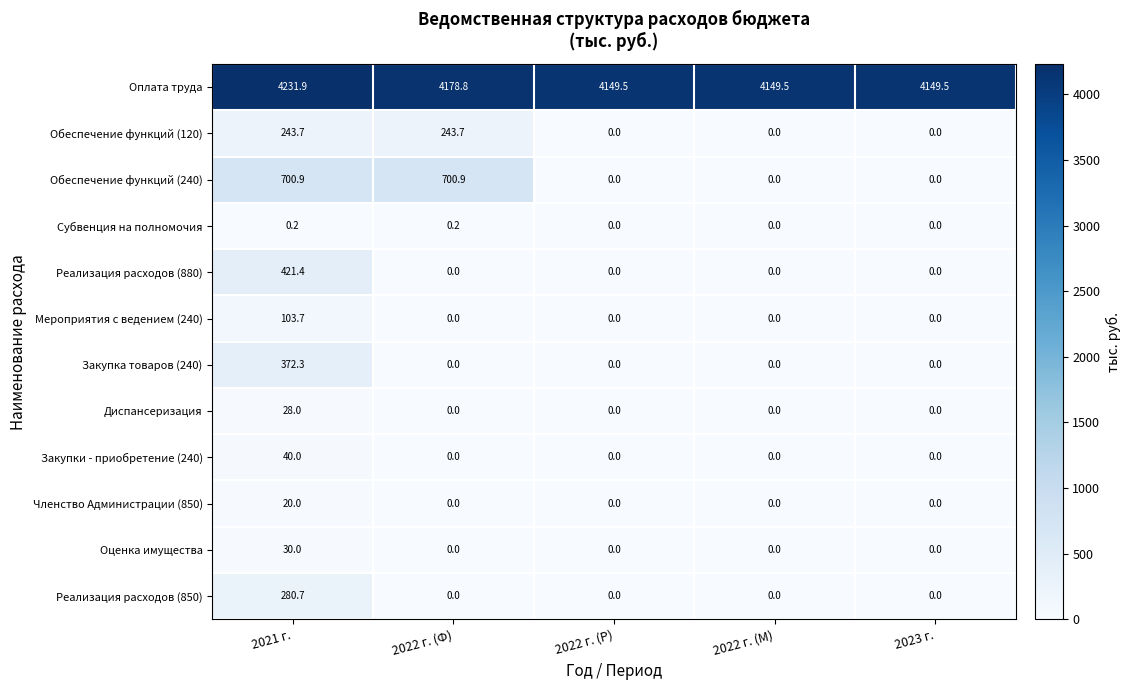

The Закупка товаров (240) series shows 0.0 at 2023 г.. True or false?

True